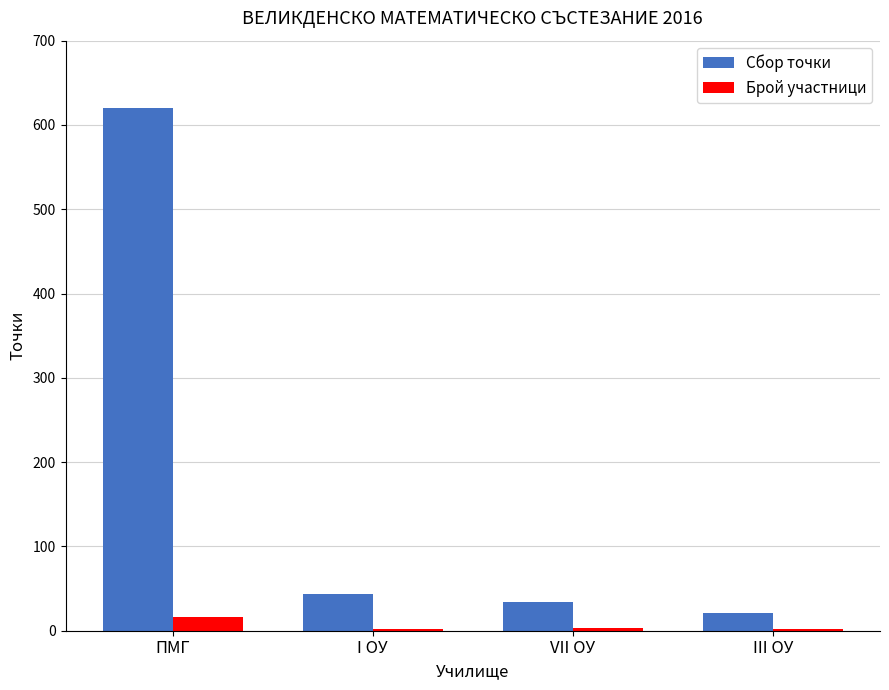

What is the sum of all Сбор точки values?

718